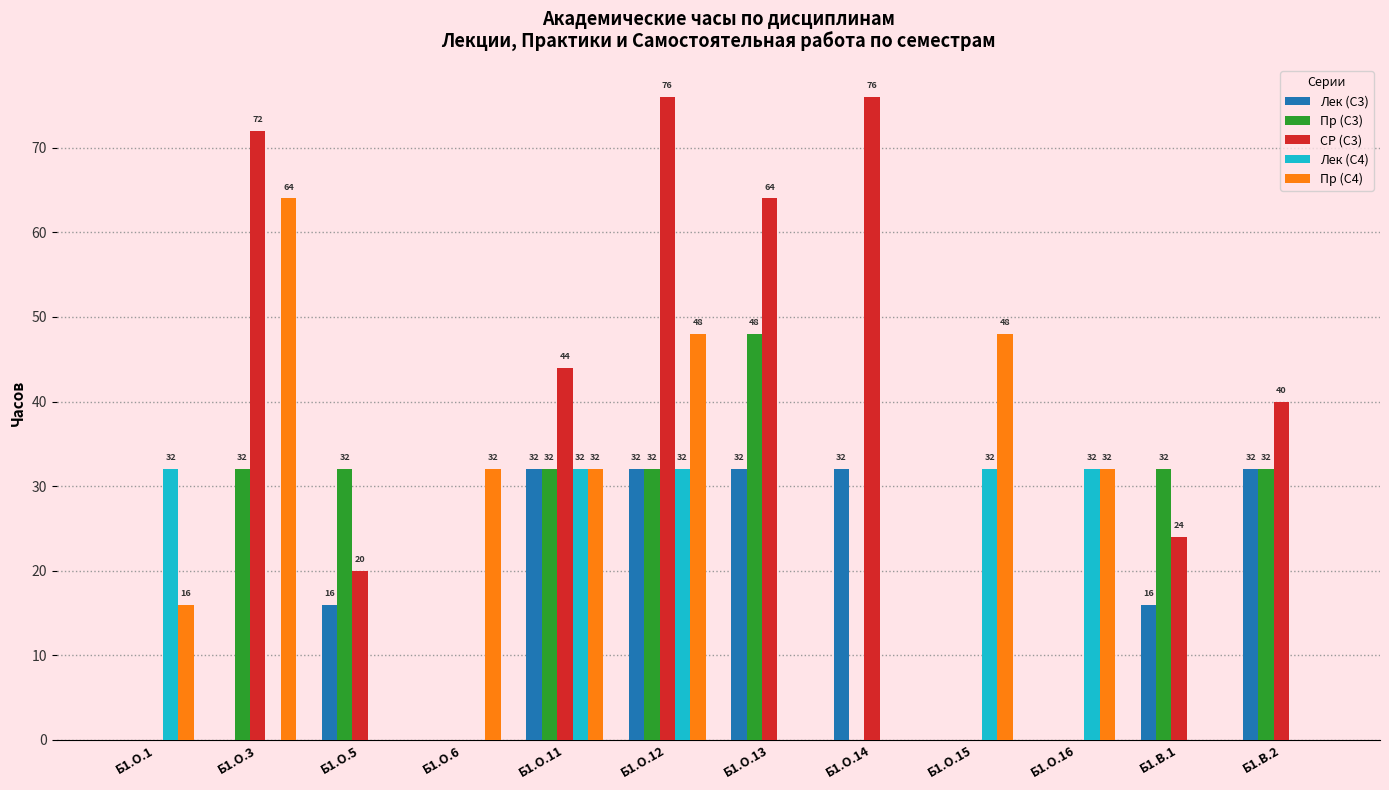

Does the chart contain stacked bars?

No